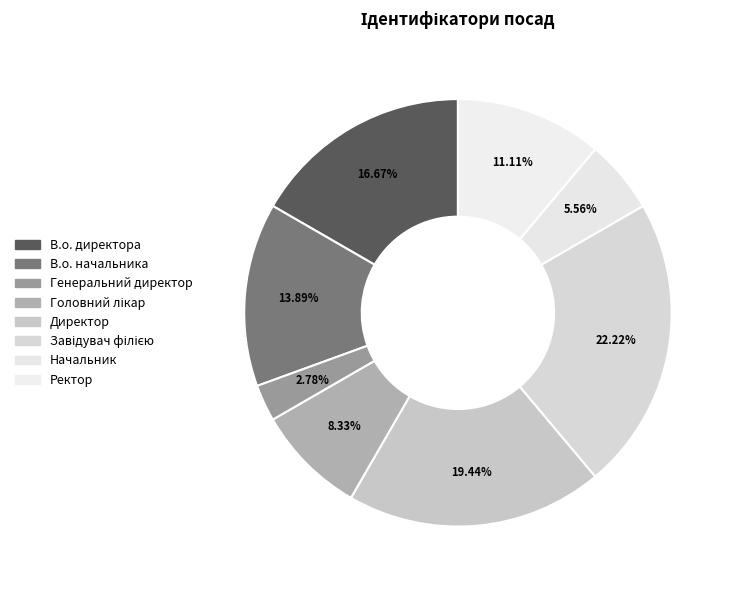

What percentage is the Генеральний директор slice, to the nearest percent?

3%